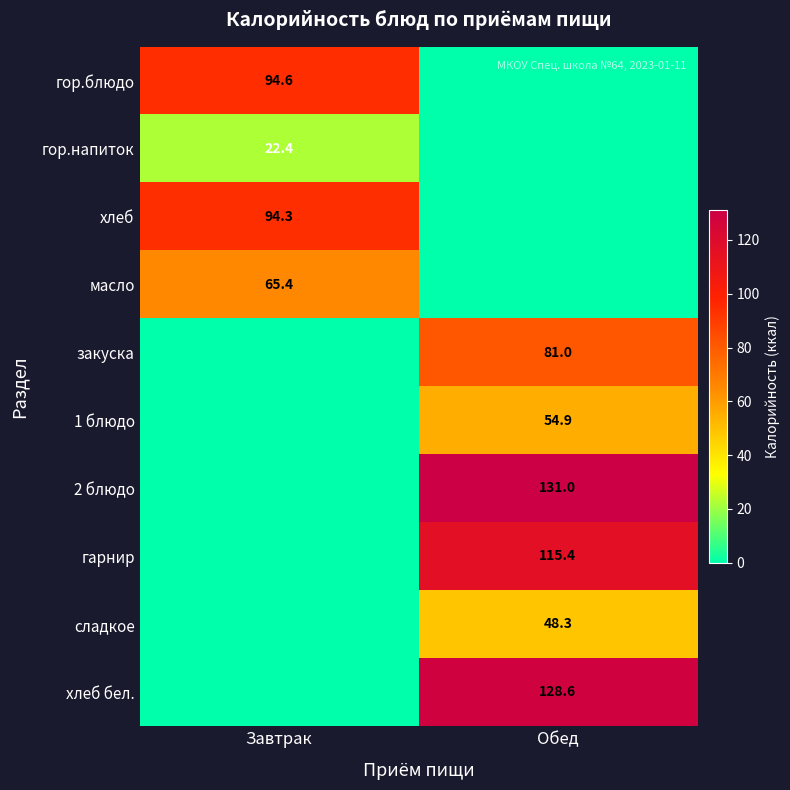

Is it true that хлеб бел. equals 185.8 at Обед?

False